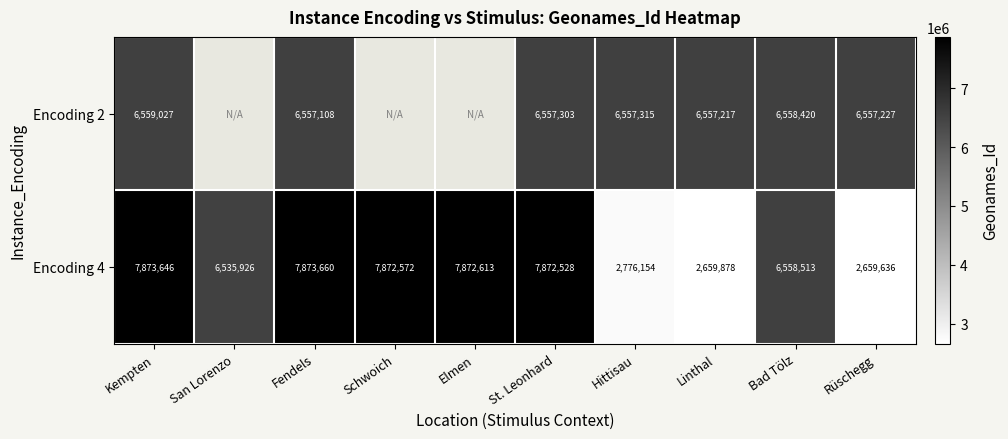

Rank the categories by Encoding 4 value from lowest to highest.

Rüschegg, Linthal, Hittisau, San Lorenzo, Bad Tölz, St. Leonhard, Schwoich, Elmen, Kempten, Fendels